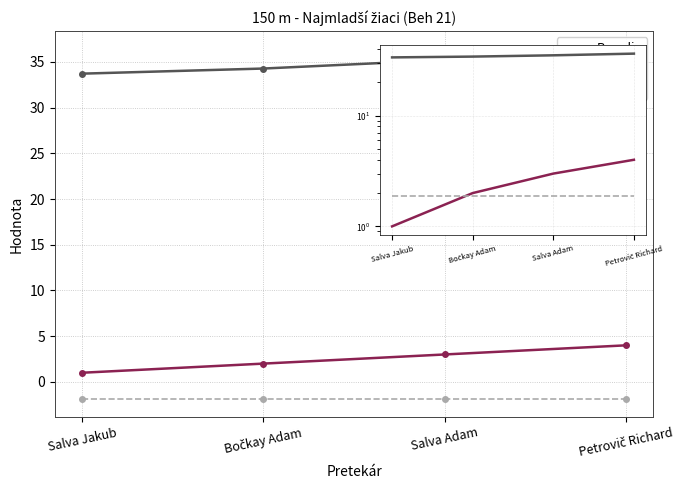

Read the Poradie value at Petrovič Richard.

4.0